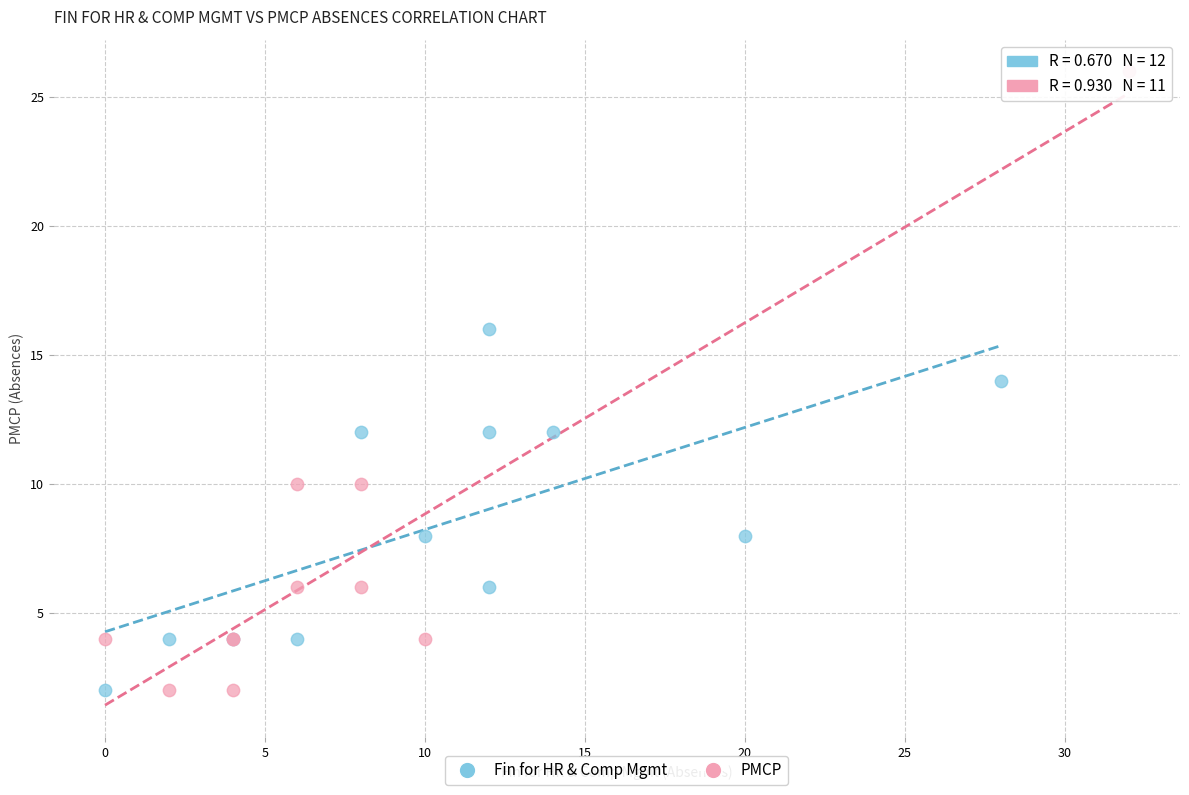

Which series reaches the maximum Y coordinate?

PMCP